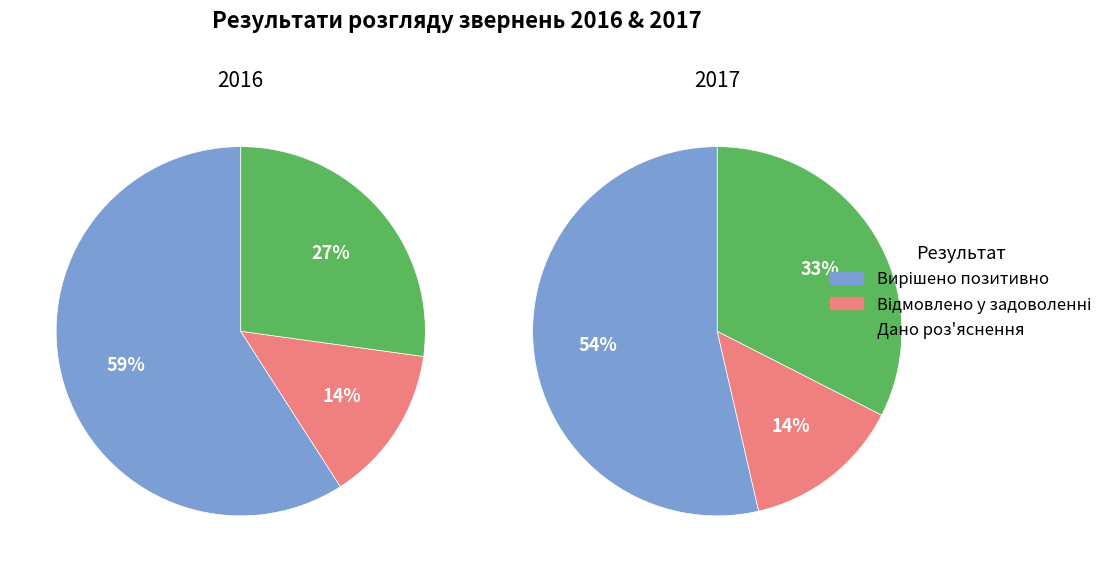

Does any single category account for the majority?

Yes